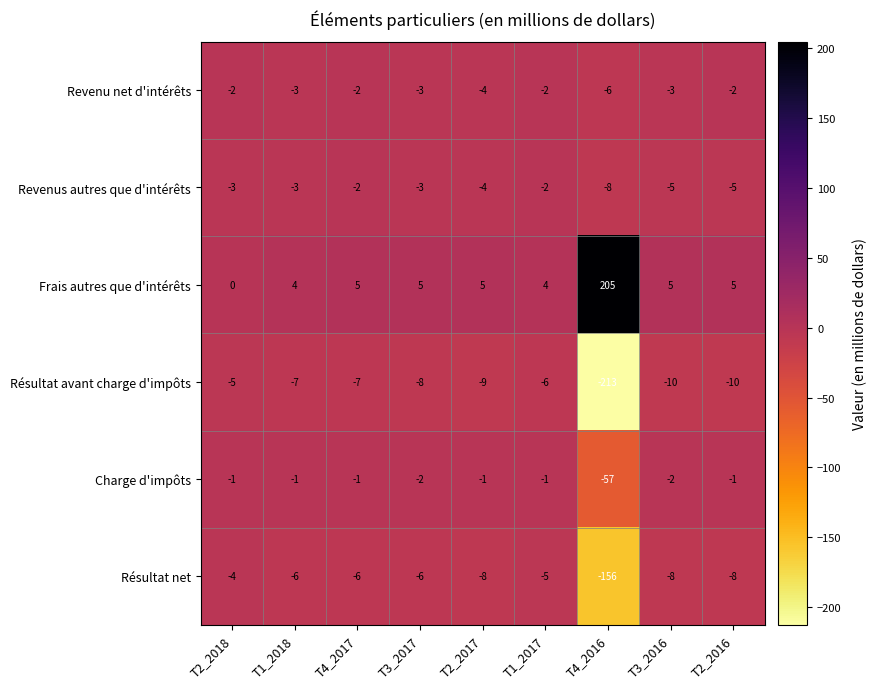

Between T2_2018 and T2_2017, which series saw the biggest shift?

Frais autres que d'intérêts